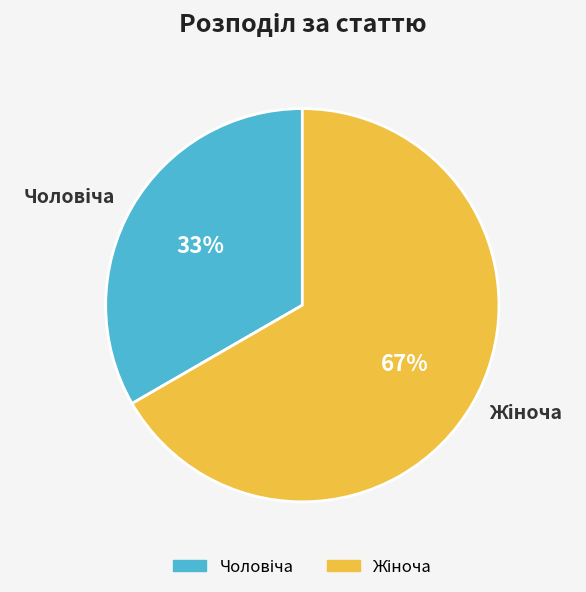

To the nearest percent, what is the average slice percentage?

50%